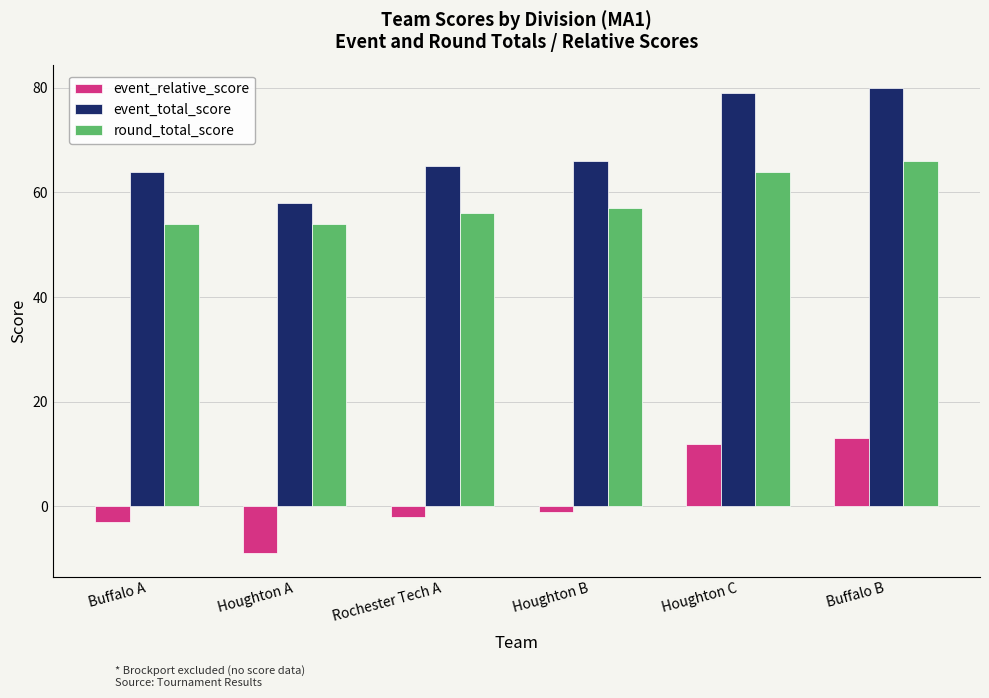

True or false: event_total_score has a value of 104 at Rochester Tech A.

False